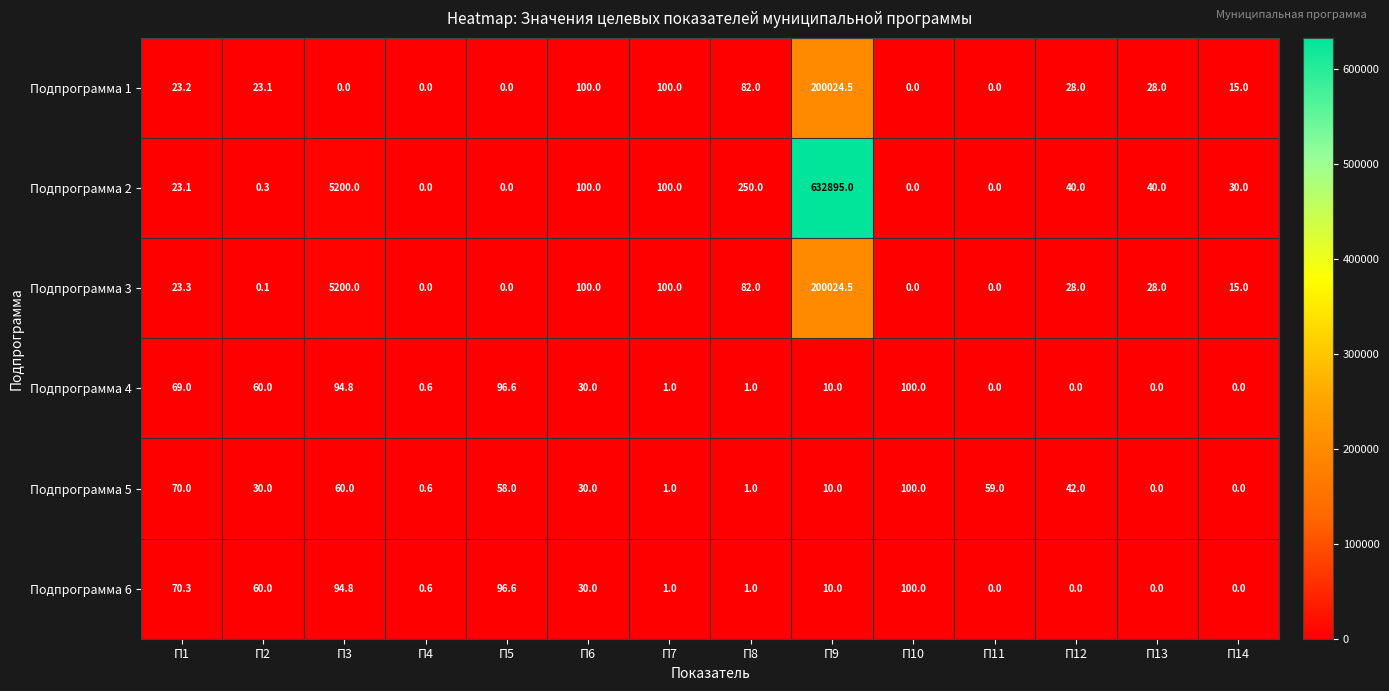

What is the greatest value displayed?

632895.0